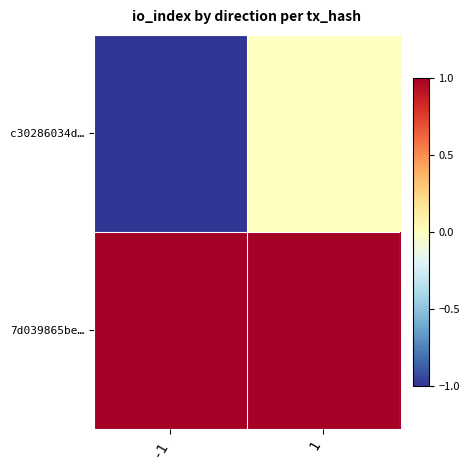

What is the smallest value displayed?

-1